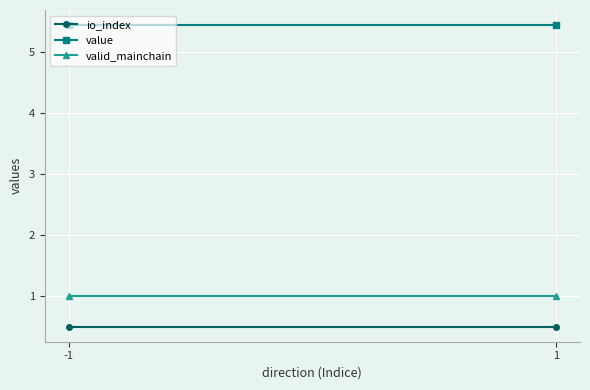

At how many categories does at least one series exceed 3?

2